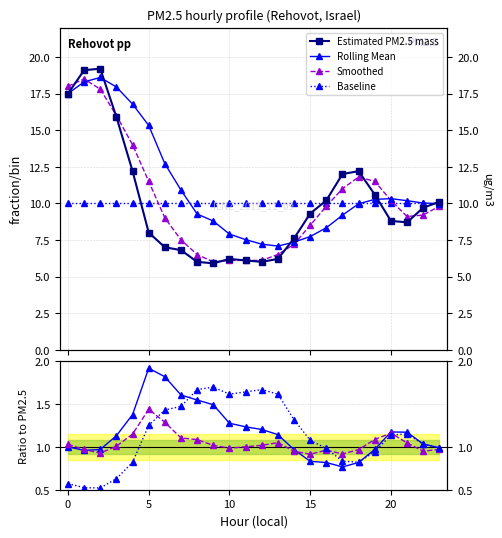

What is the maximum value shown in the chart?

19.2